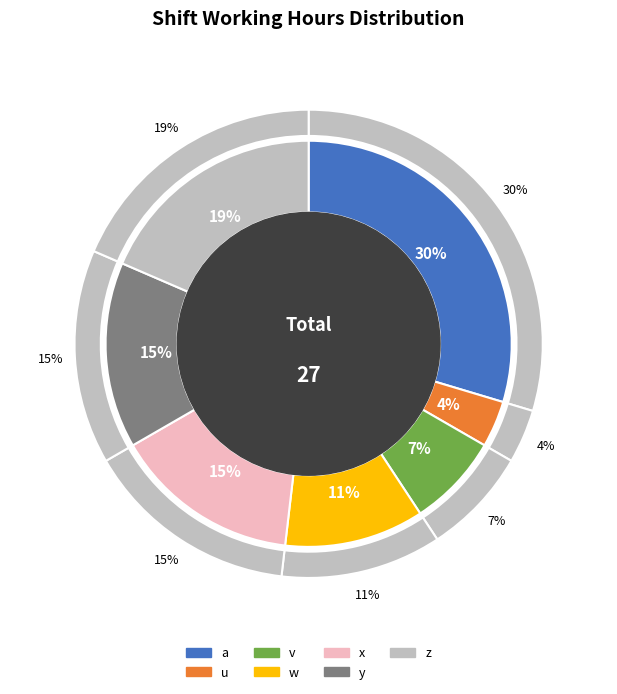

What percentage is the v slice, to the nearest percent?

7%